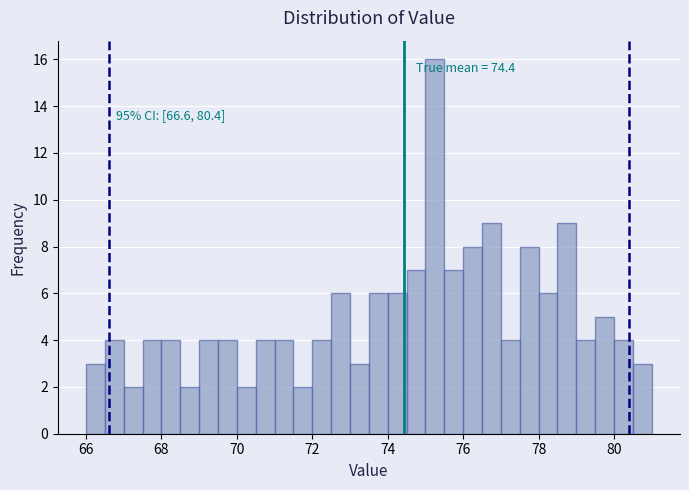

Read against the x-axis, roughly where is the centre of the tallest bar?

75.2